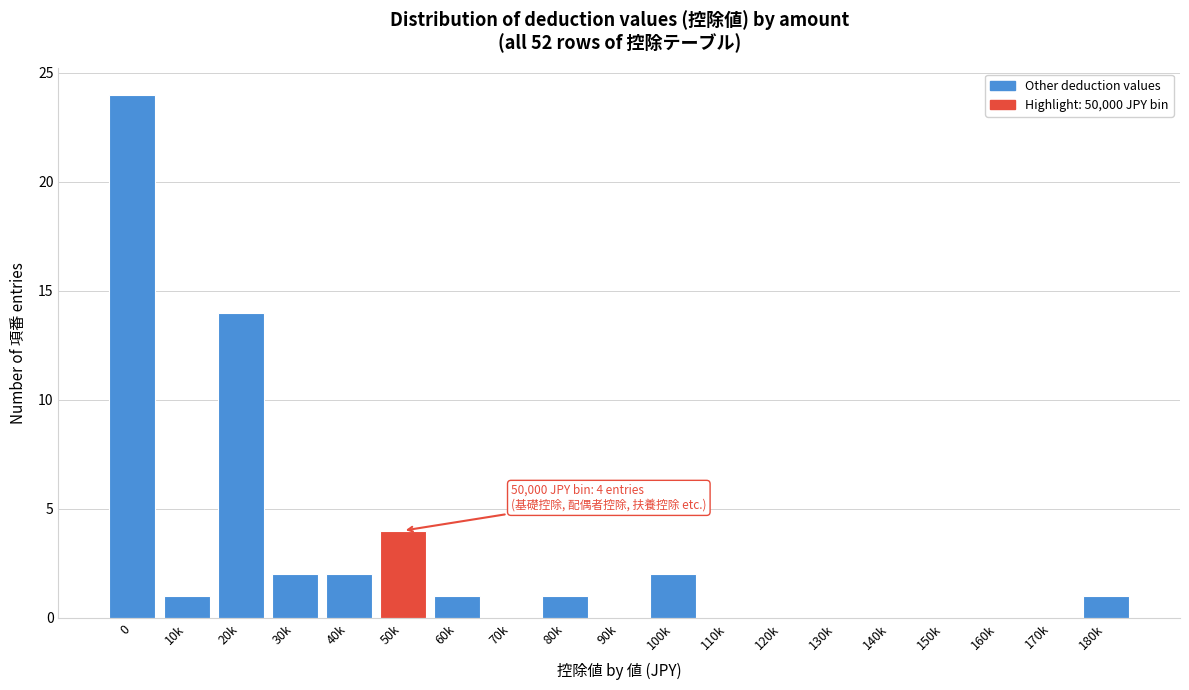

Reading right to left, extract all data points from this chart.

180k=1	170k=0	160k=0	150k=0	140k=0	130k=0	120k=0	110k=0	100k=2	90k=0	80k=1	70k=0	60k=1	50k=4	40k=2	30k=2	20k=14	10k=1	0=24